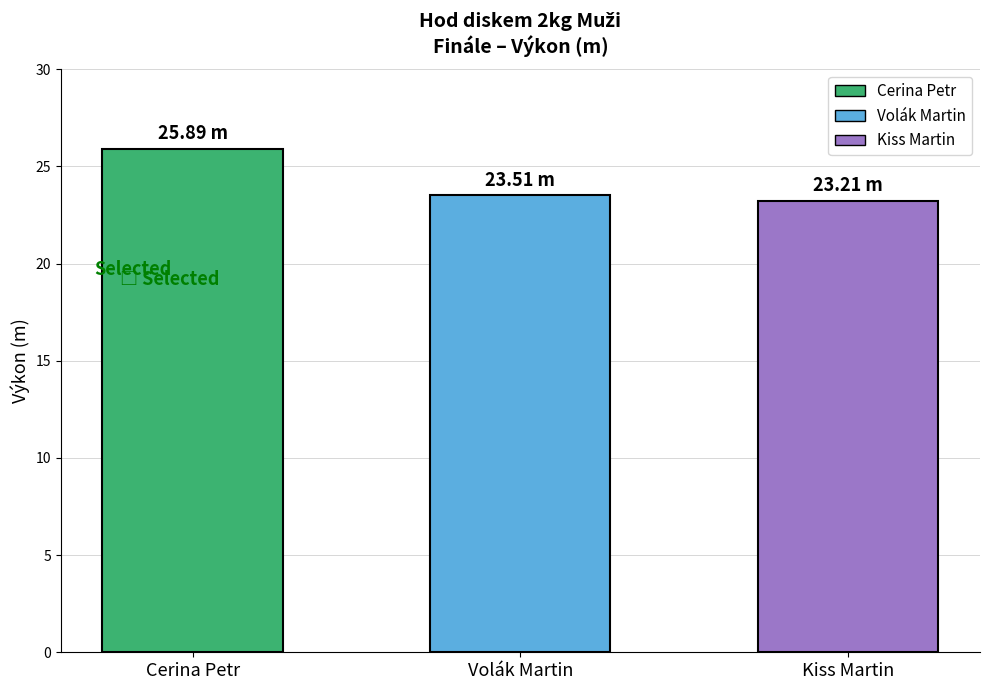

Are the bars horizontal?

No